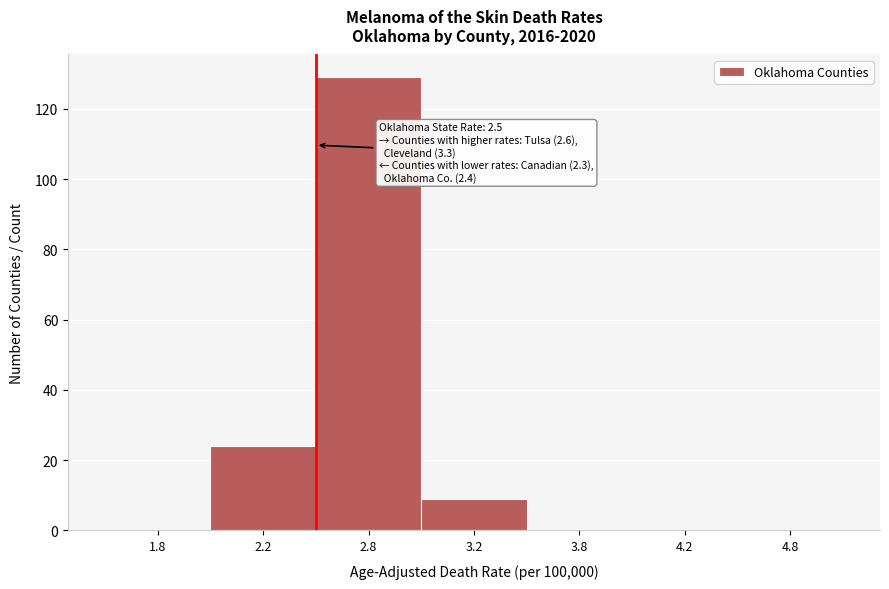

The chart shows a value of 0 at 3.8. True or false?

True